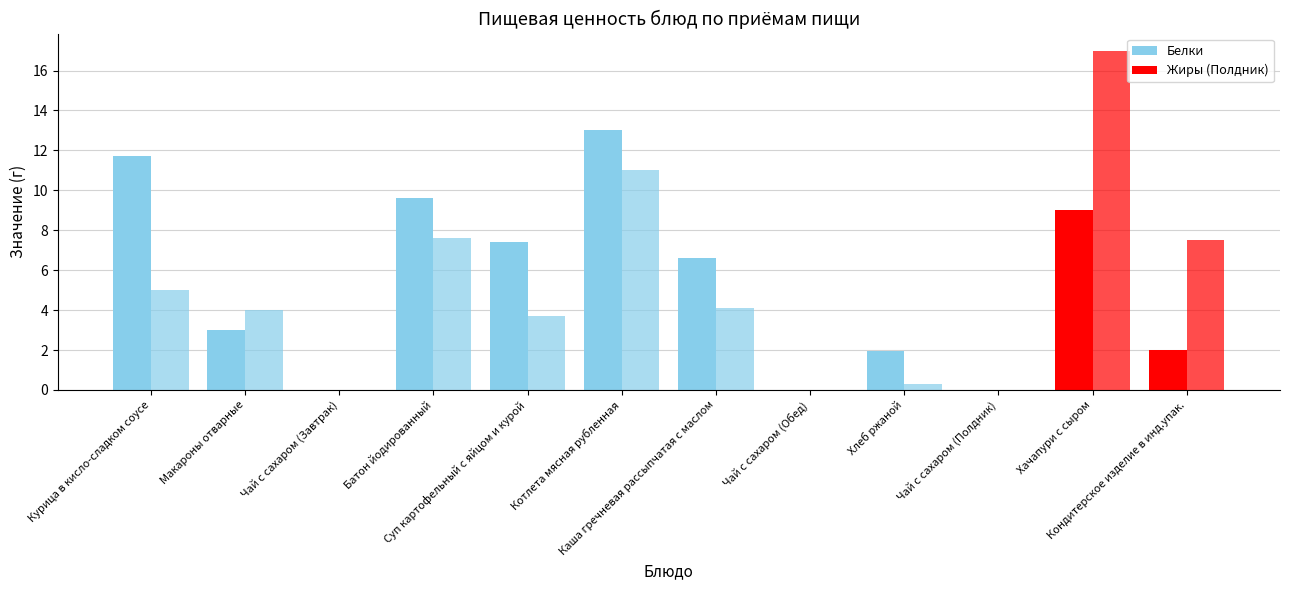

Are the bars horizontal?

No